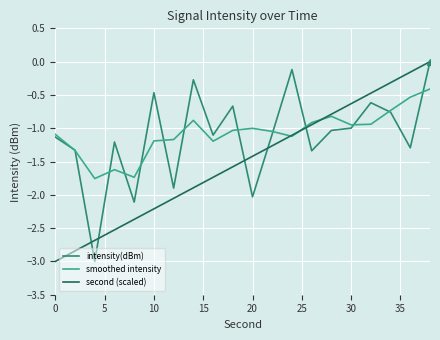

What is the maximum value for smoothed intensity?

-0.4